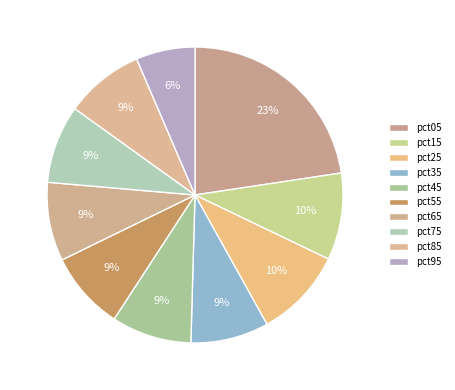

Is there any slice that represents more than half of the pie?

No